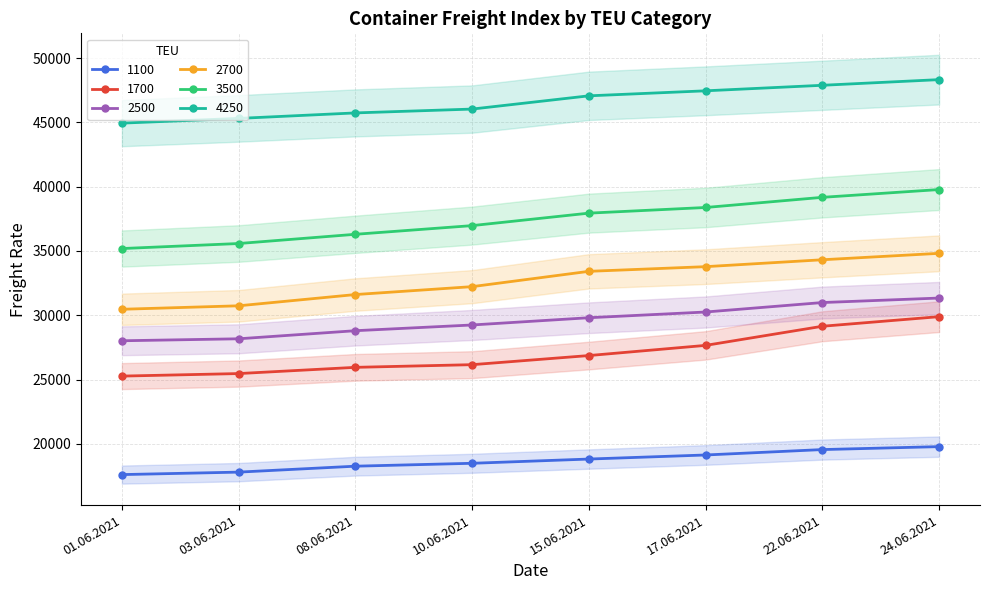

Which label corresponds to the smallest value in the chart?

01.06.2021